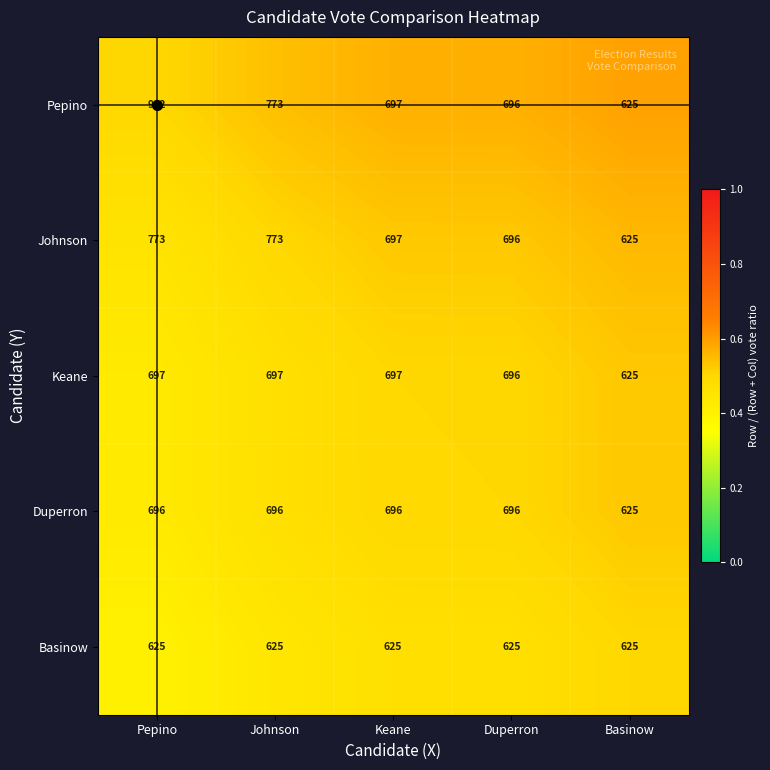

List the series in order of their peak value, lowest first.

Basinow, Duperron, Keane, Johnson, Pepino